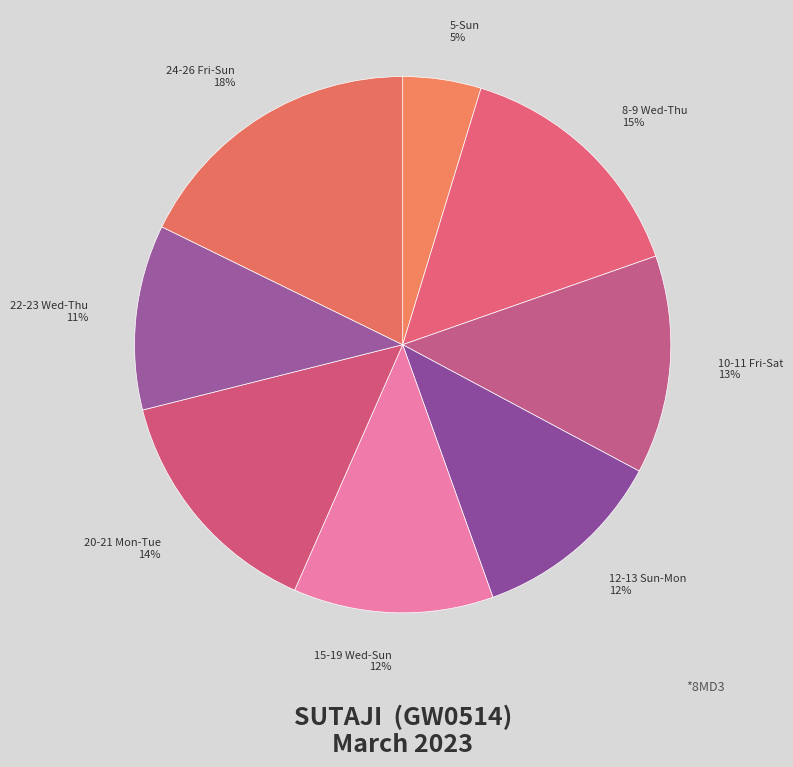

True or false: 15-19 Wed-Sun 12% accounts for 12% of the total.

True